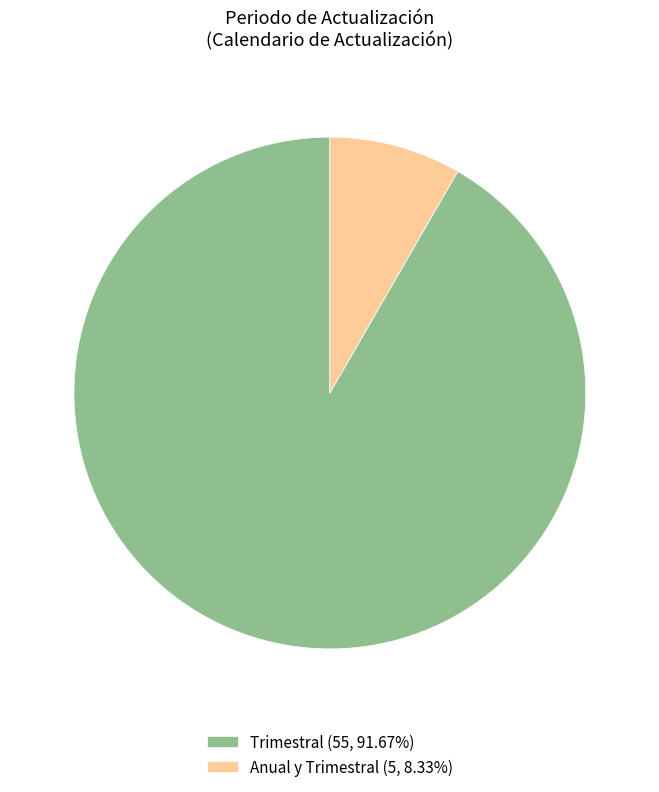

Combined, do Anual y Trimestral (5, 8.33%) and Trimestral (55, 91.67%) account for over 50%?

Yes